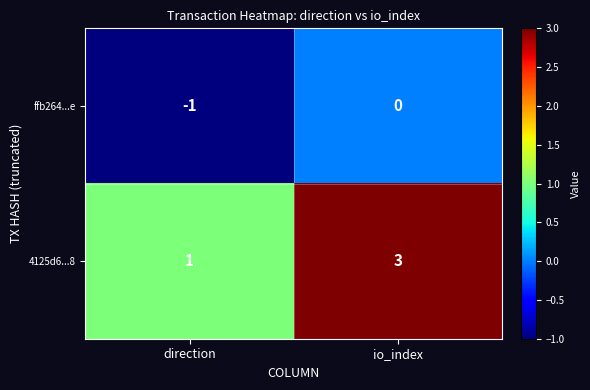

List the series in order of their overall mean, lowest first.

ffb264...e, 4125d6...8